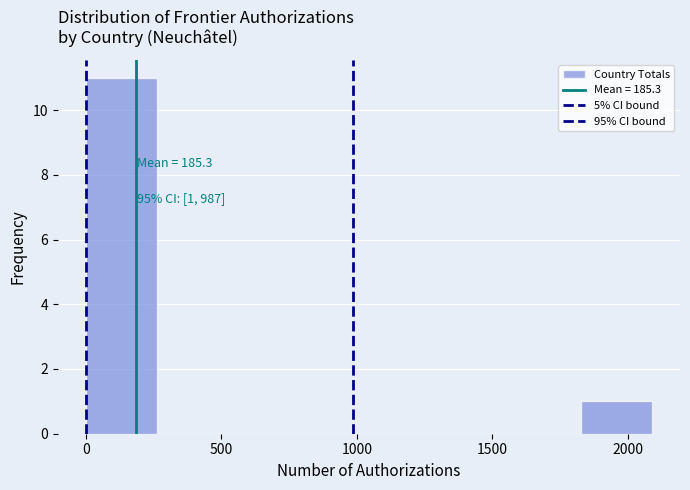

Which range on the x-axis has the tallest bar?

0 to 250